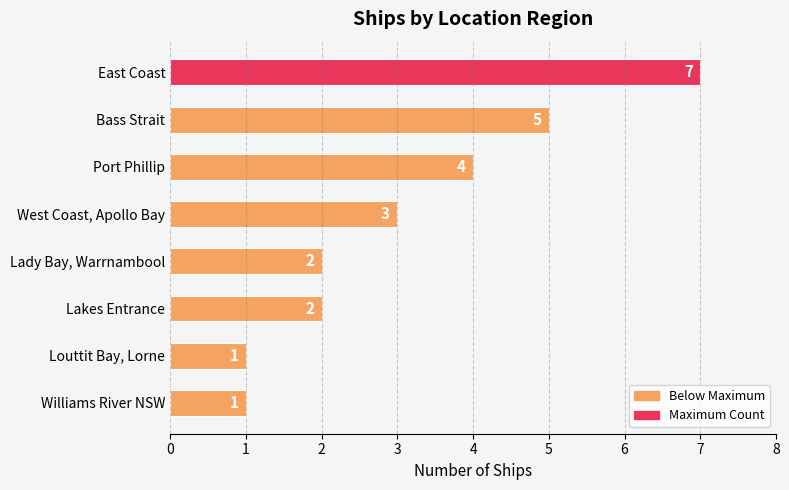

True or false: the data shows 1 at Louttit Bay, Lorne.

True